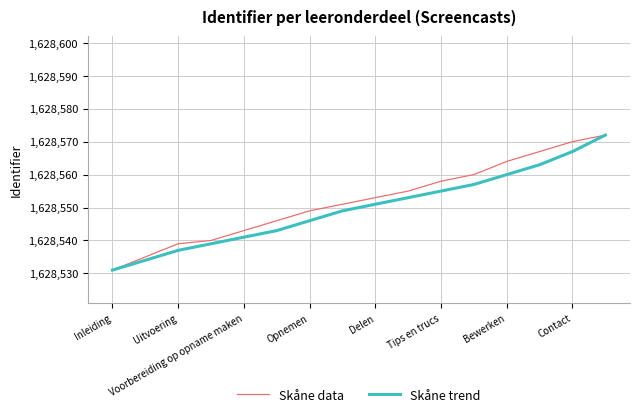

What is the smallest value displayed?

1628531